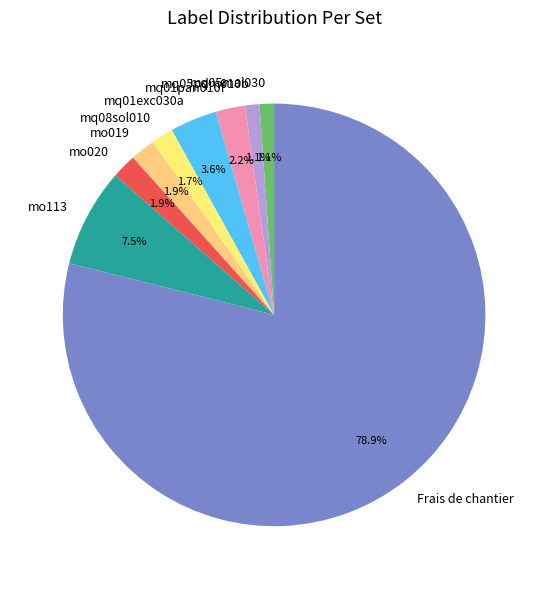

Which slice is the largest?

Frais de chantier